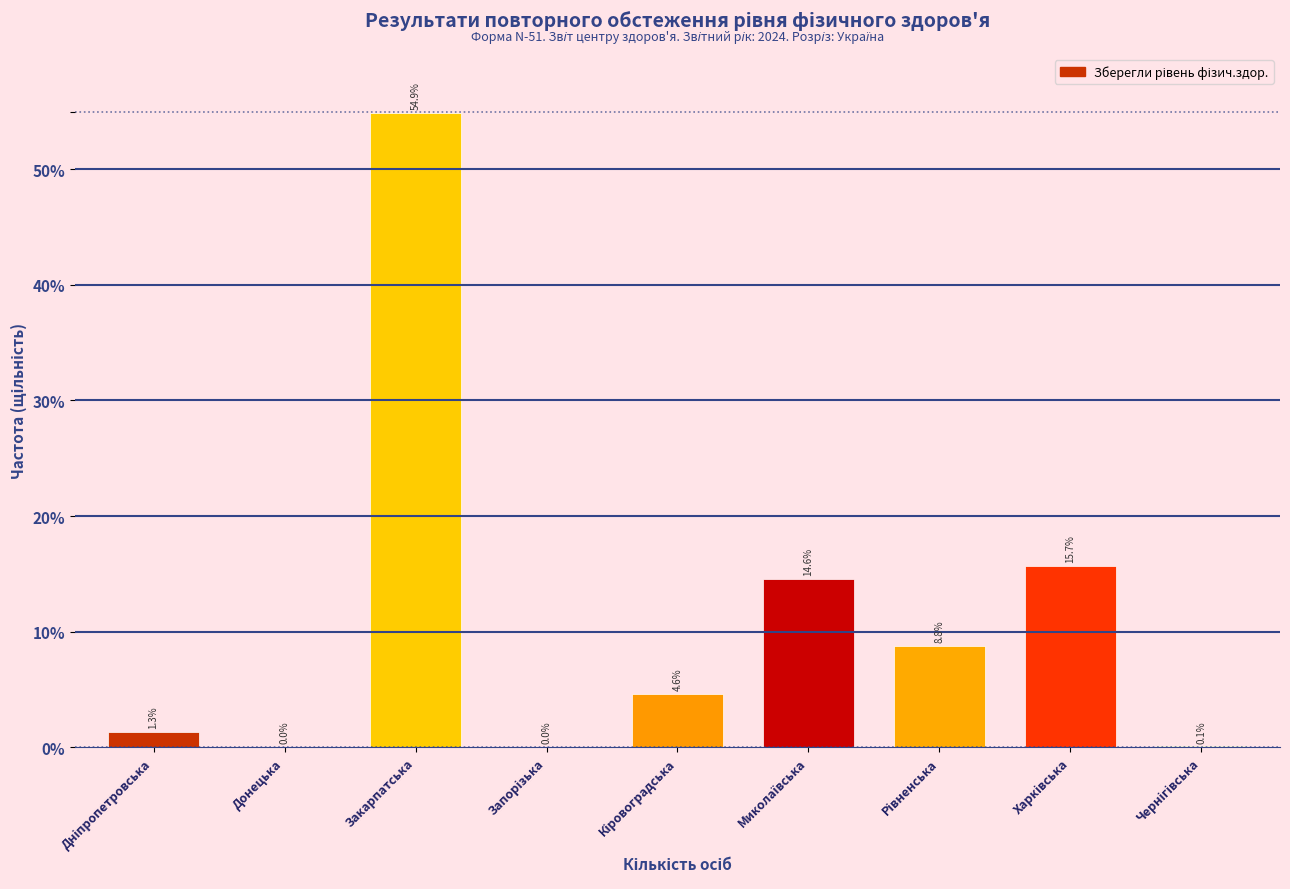

The value at Донецька is 0.0. True or false?

True